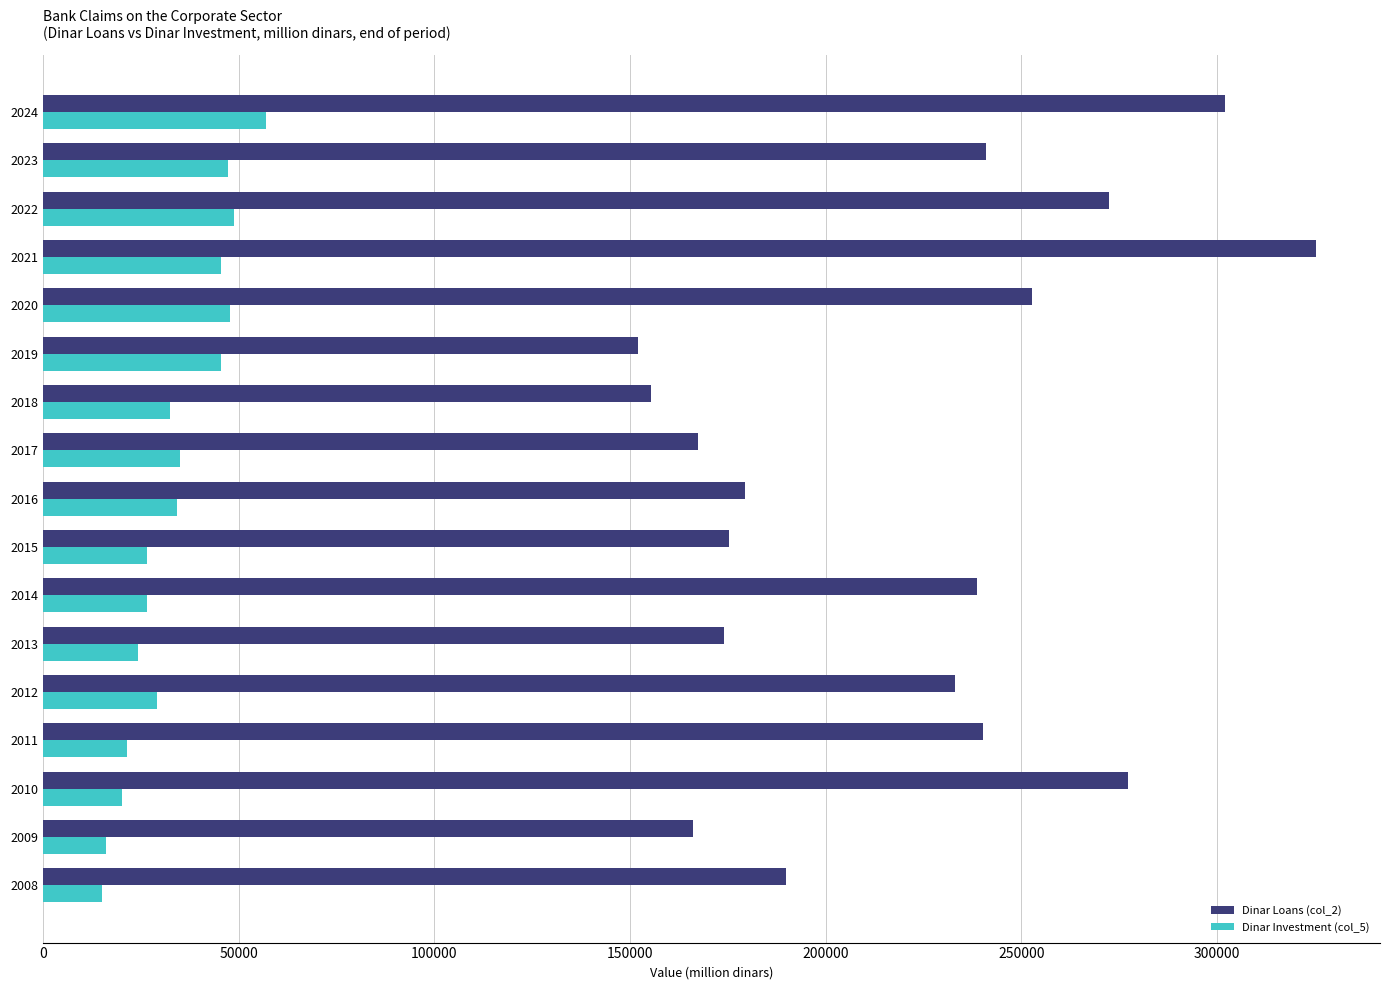

What is the smallest value displayed?

15079.8